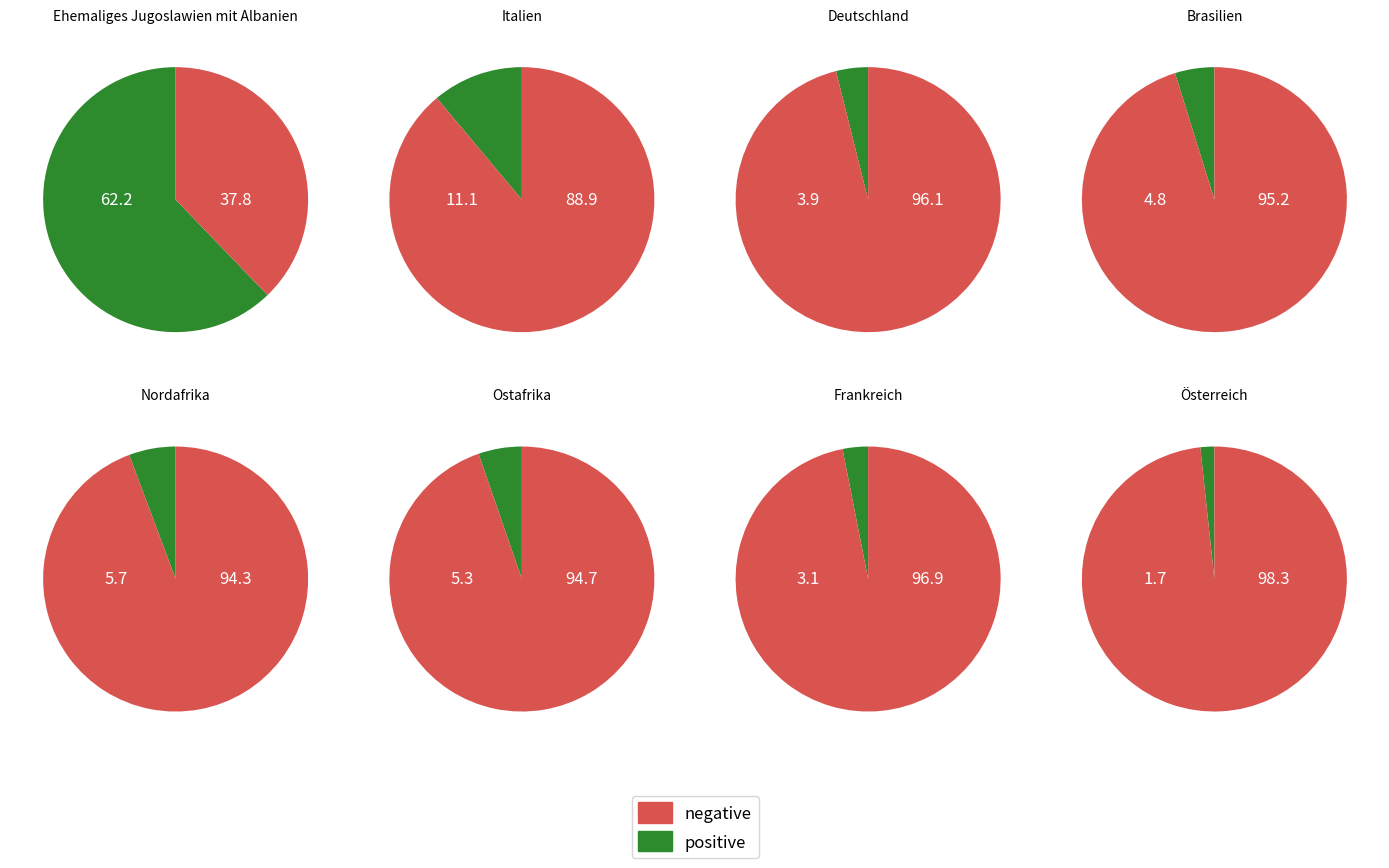

Is it true that Österreich is 2% of the pie?

True